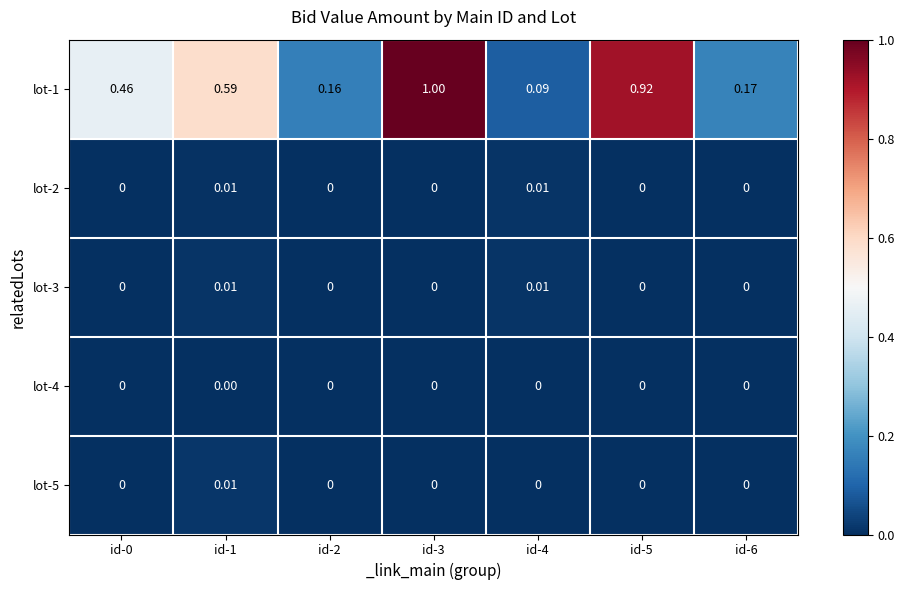

Between id-4 and id-5, which series saw the biggest shift?

lot-1